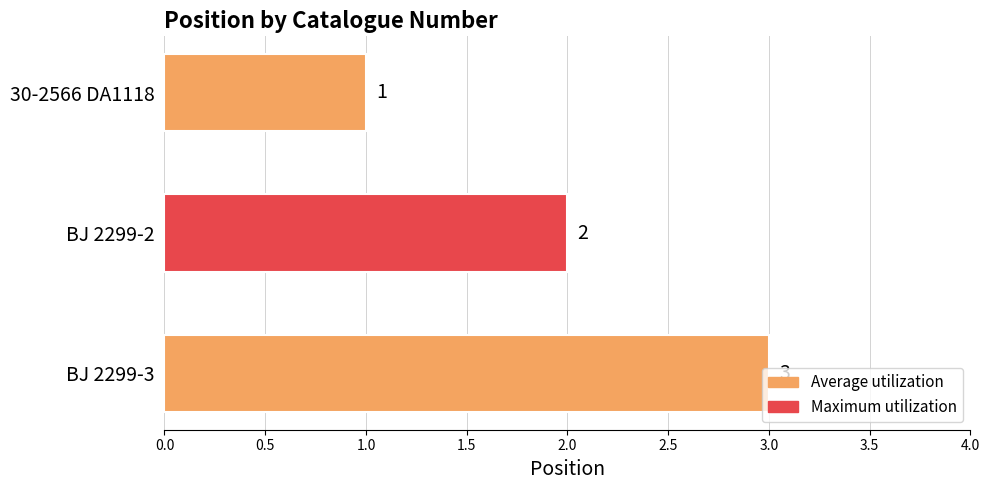

How many values are below 2?

1